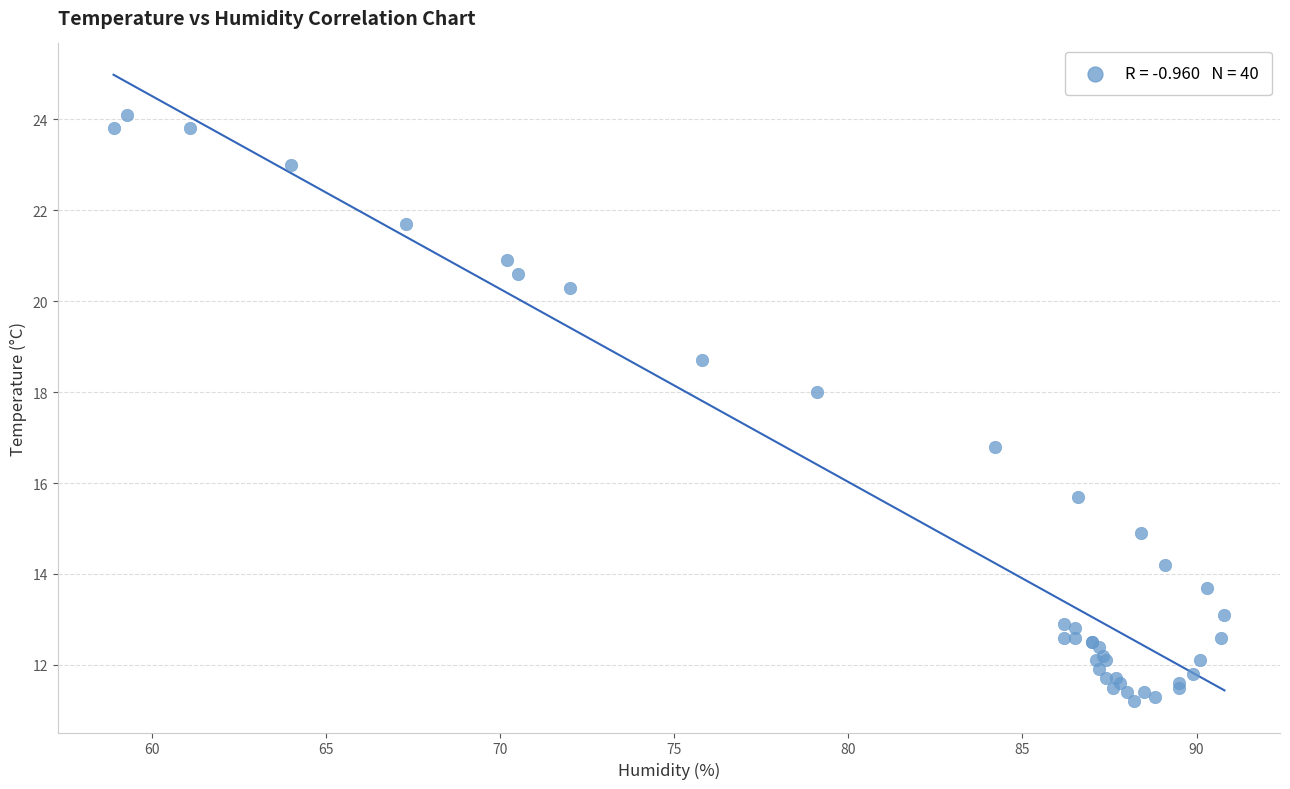

What Y value in the scatter plot is closest to 17?

16.8